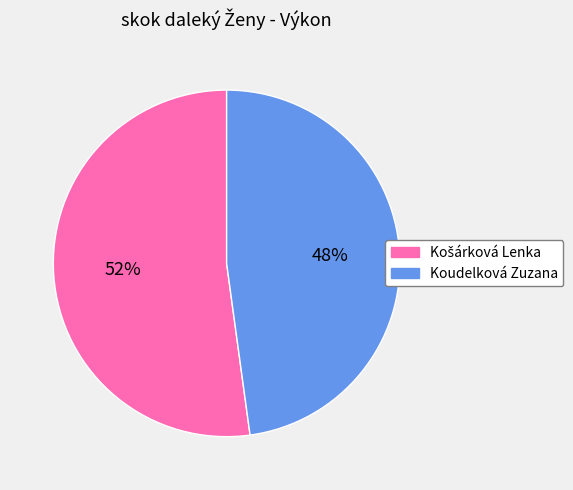

Which category has the smallest portion of the pie?

Koudelková Zuzana